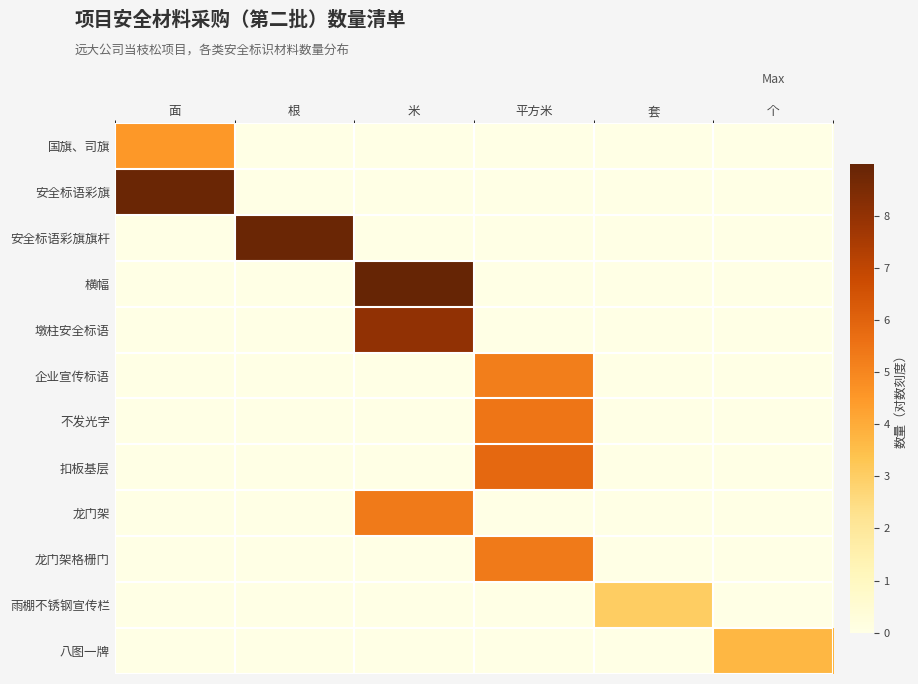

Reading right to left, transcribe all the data shown in this chart.

国旗、司旗: 个=0.0	套=0.0	平方米=0.0	米=0.0	根=0.0	面=4.5
安全标语彩旗: 个=0.0	套=0.0	平方米=0.0	米=0.0	根=0.0	面=8.9
安全标语彩旗旗杆: 个=0.0	套=0.0	平方米=0.0	米=0.0	根=8.9	面=0.0
横幅: 个=0.0	套=0.0	平方米=0.0	米=9.0	根=0.0	面=0.0
墩柱安全标语: 个=0.0	套=0.0	平方米=0.0	米=8.0	根=0.0	面=0.0
企业宣传标语: 个=0.0	套=0.0	平方米=5.2	米=0.0	根=0.0	面=0.0
不发光字: 个=0.0	套=0.0	平方米=5.4	米=0.0	根=0.0	面=0.0
扣板基层: 个=0.0	套=0.0	平方米=5.8	米=0.0	根=0.0	面=0.0
龙门架: 个=0.0	套=0.0	平方米=0.0	米=5.3	根=0.0	面=0.0
龙门架格栅门: 个=0.0	套=0.0	平方米=5.3	米=0.0	根=0.0	面=0.0
雨棚不锈钢宣传栏: 个=0.0	套=3.0	平方米=0.0	米=0.0	根=0.0	面=0.0
八图一牌: 个=3.7	套=0.0	平方米=0.0	米=0.0	根=0.0	面=0.0